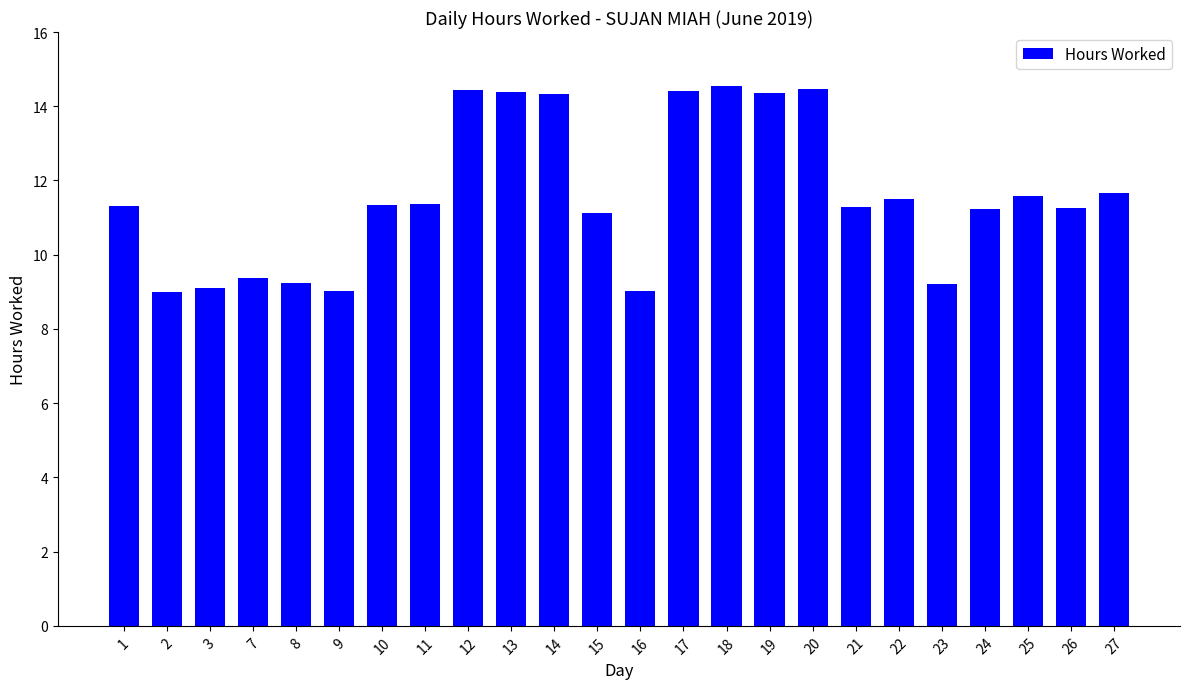

What is the maximum value shown in the chart?

14.5